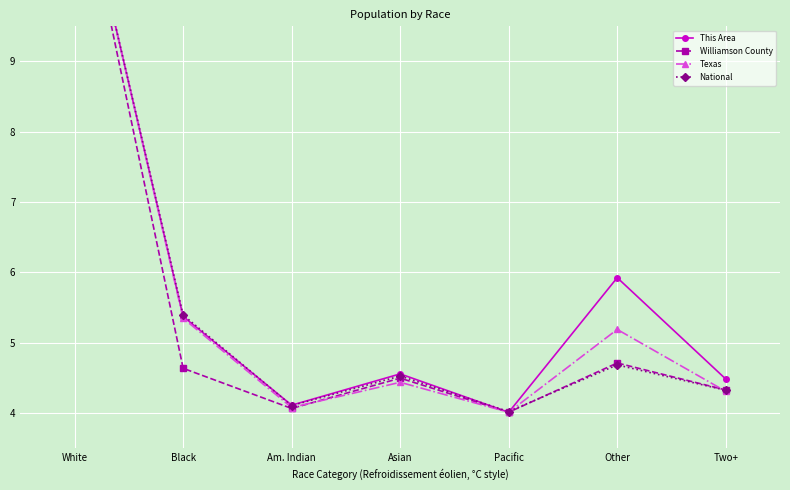

True or false: This Area and Texas cross at least once.

True